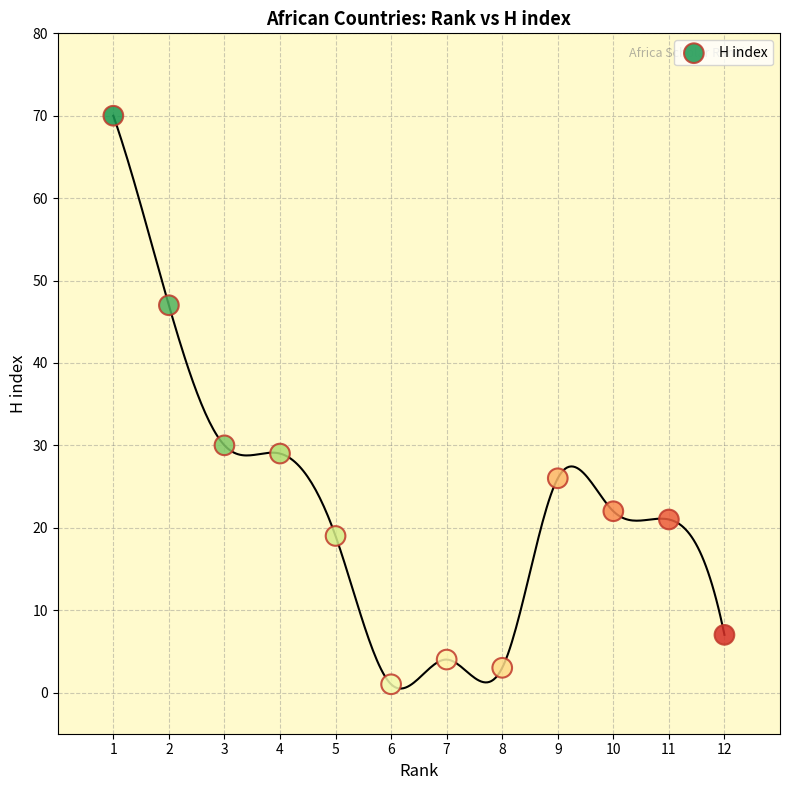

What is the average X value?

6